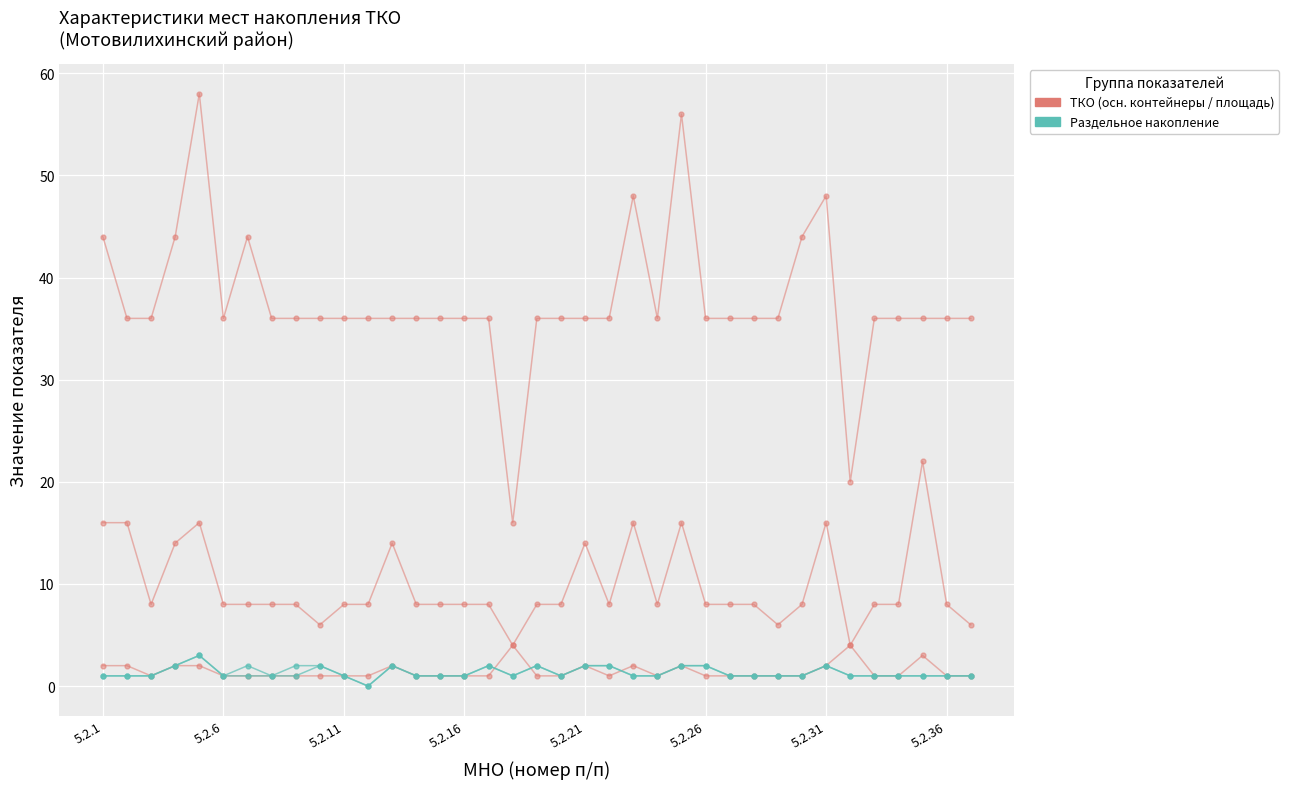

The общий объем разд. series shows 1 at 8. True or false?

False